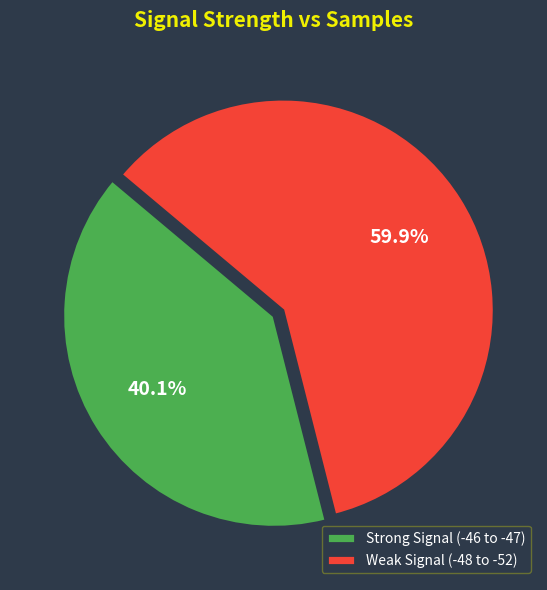

Is the sum of Weak Signal (-48 to -52) and Strong Signal (-46 to -47) greater than half?

Yes